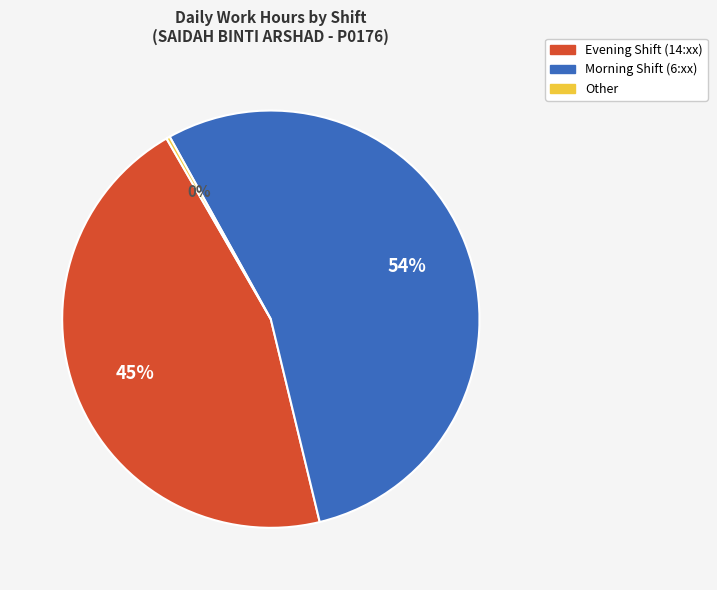

Is there a majority slice in this chart?

Yes